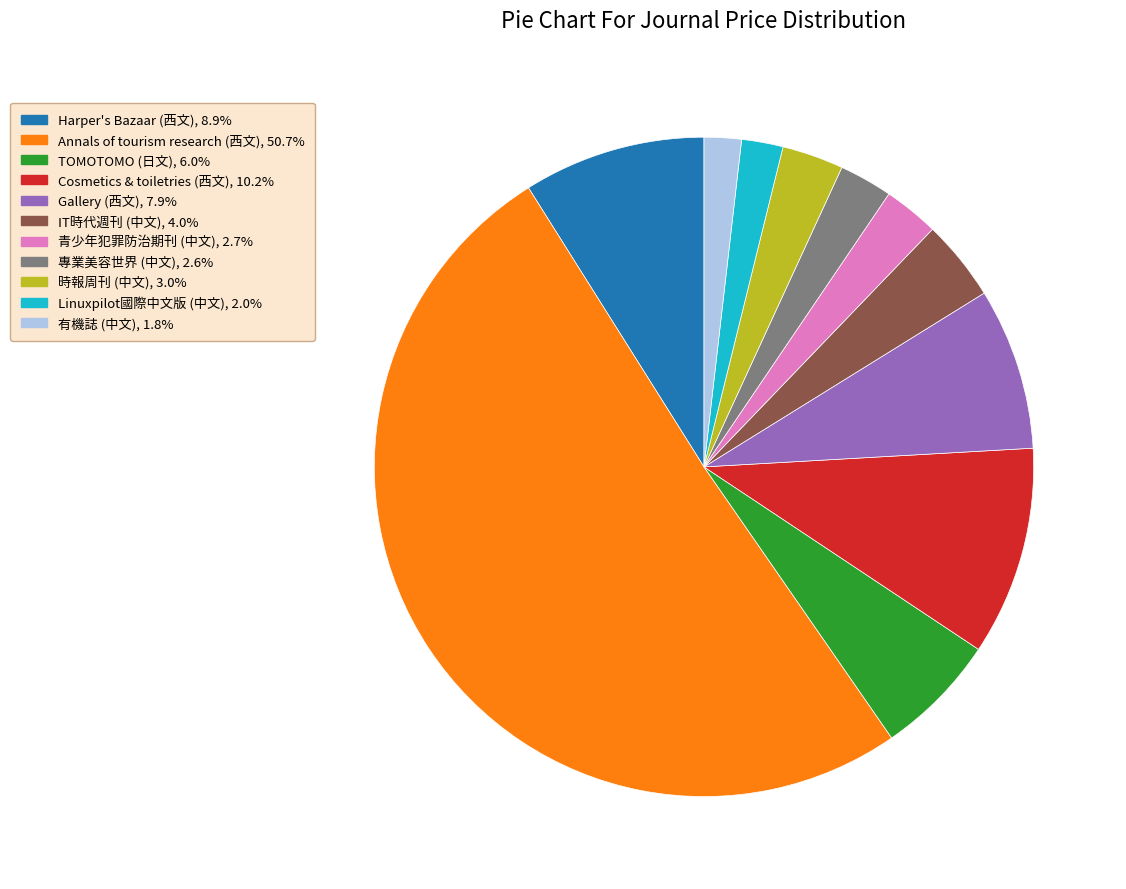

Do Linuxpilot國際中文版 (中文) and IT時代週刊 (中文) together represent more than half of the pie?

No